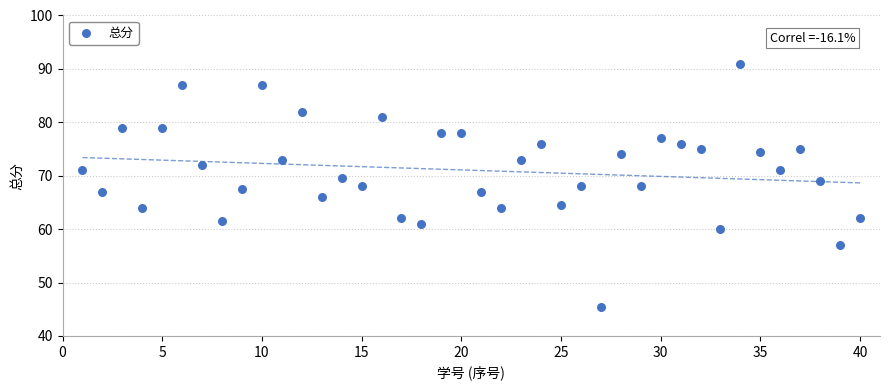

What is the range of Y values (max minus min)?

45.5